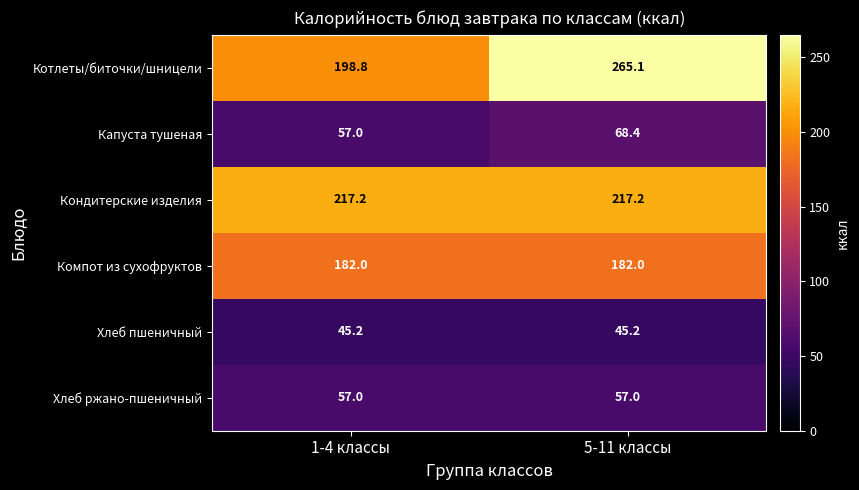

How many series are shown in this chart?

6